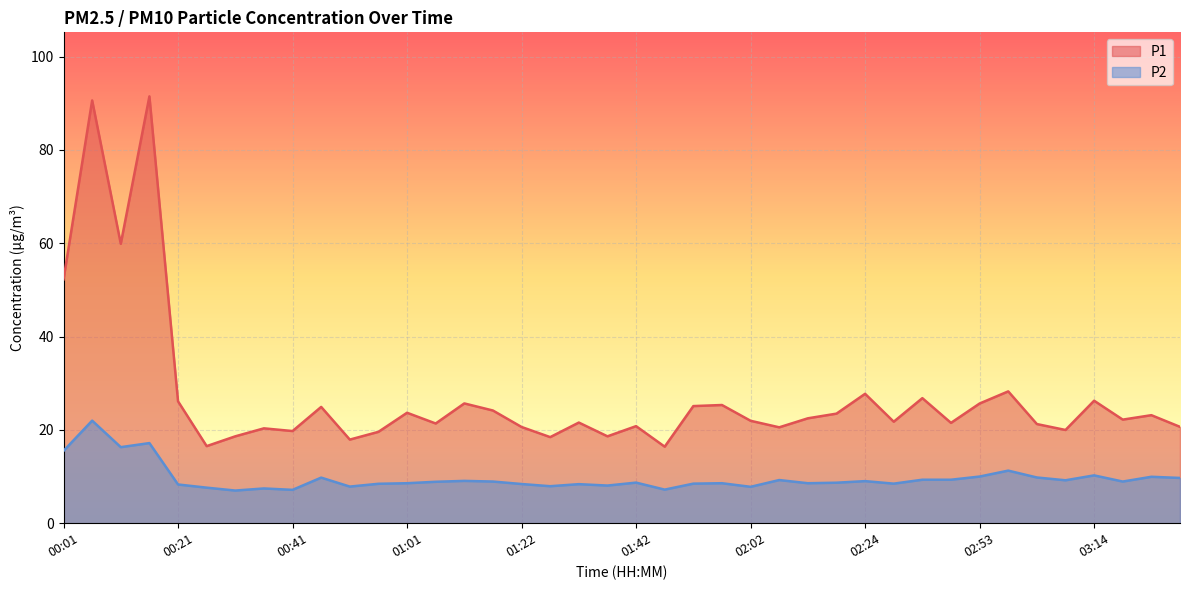

Between 01:27 and 02:02, which is larger?

02:02